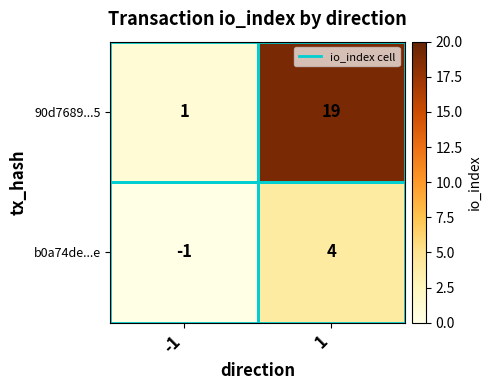

What is the average value of the 90d7689...5 series?

10